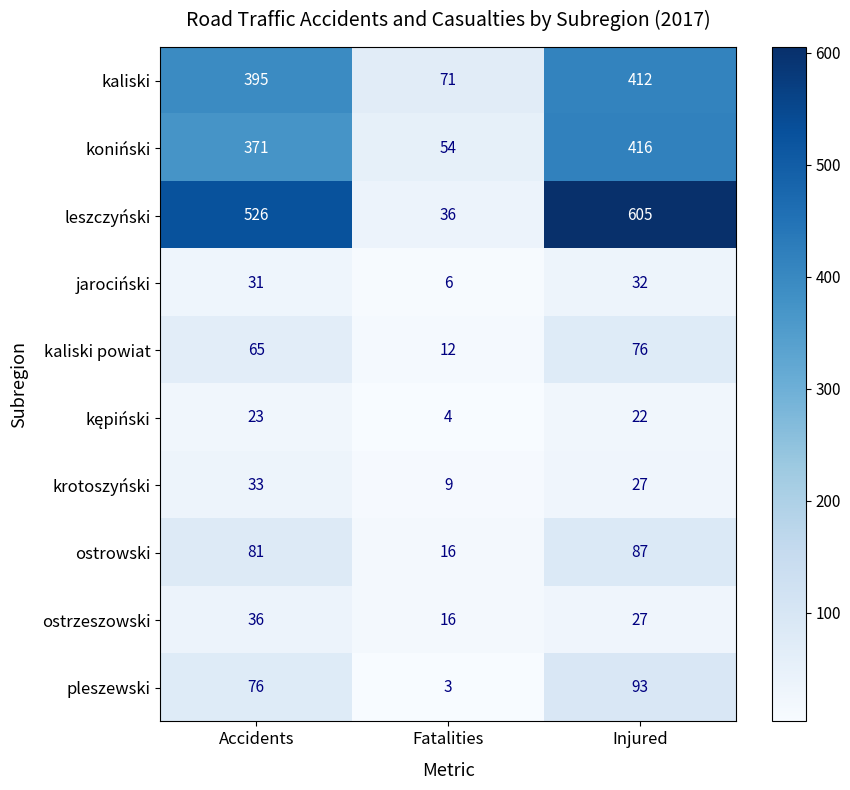

Which label corresponds to the largest value in the chart?

Injured